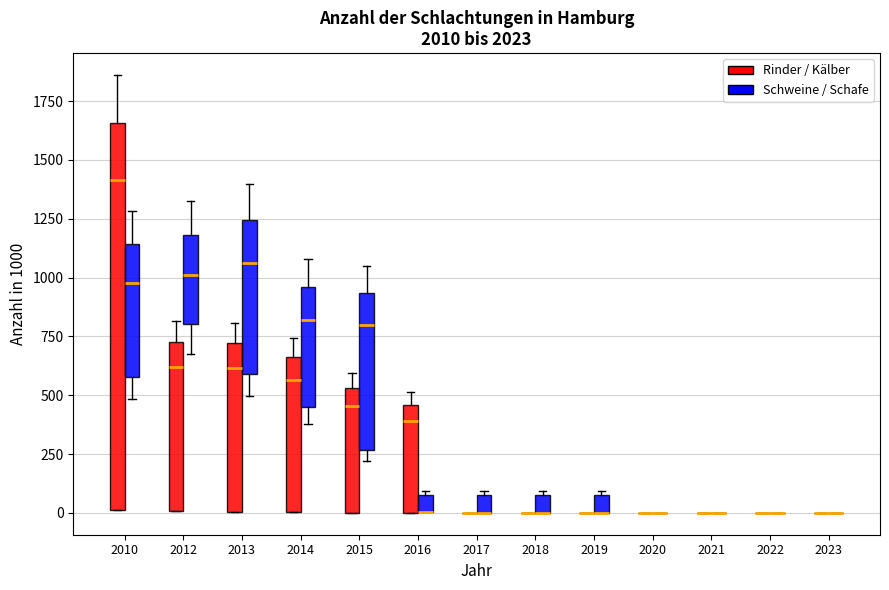

Where does the median line of the box for 2015 (Schweine / Schafe) sit on the y-axis? The values are not printed on the chart, so give them approximately, as read against the axis.

800